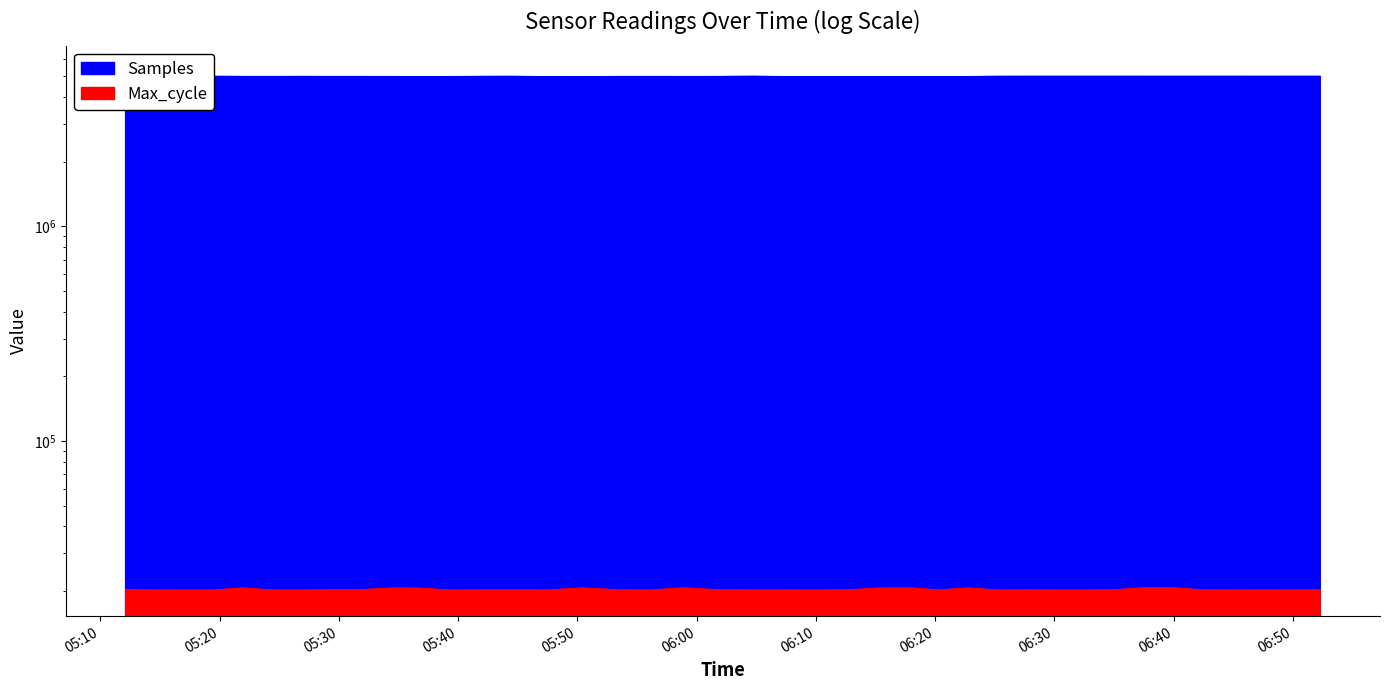

How many categories are shown in the chart?

40